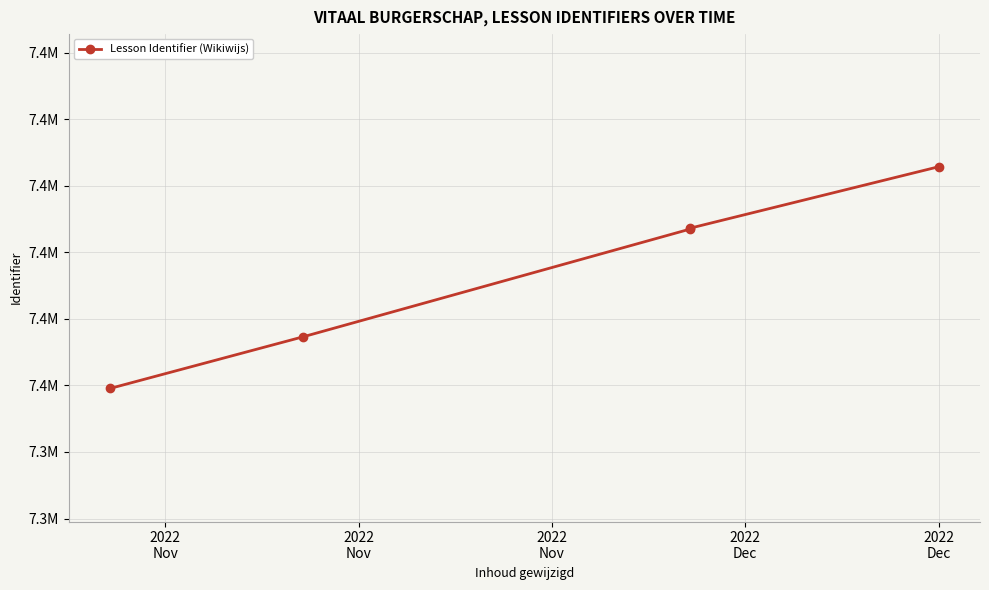

Rank the categories by value from lowest to highest.

2022
Nov, 2022
Nov, 2022
Nov, 2022
Dec, 2022
Dec